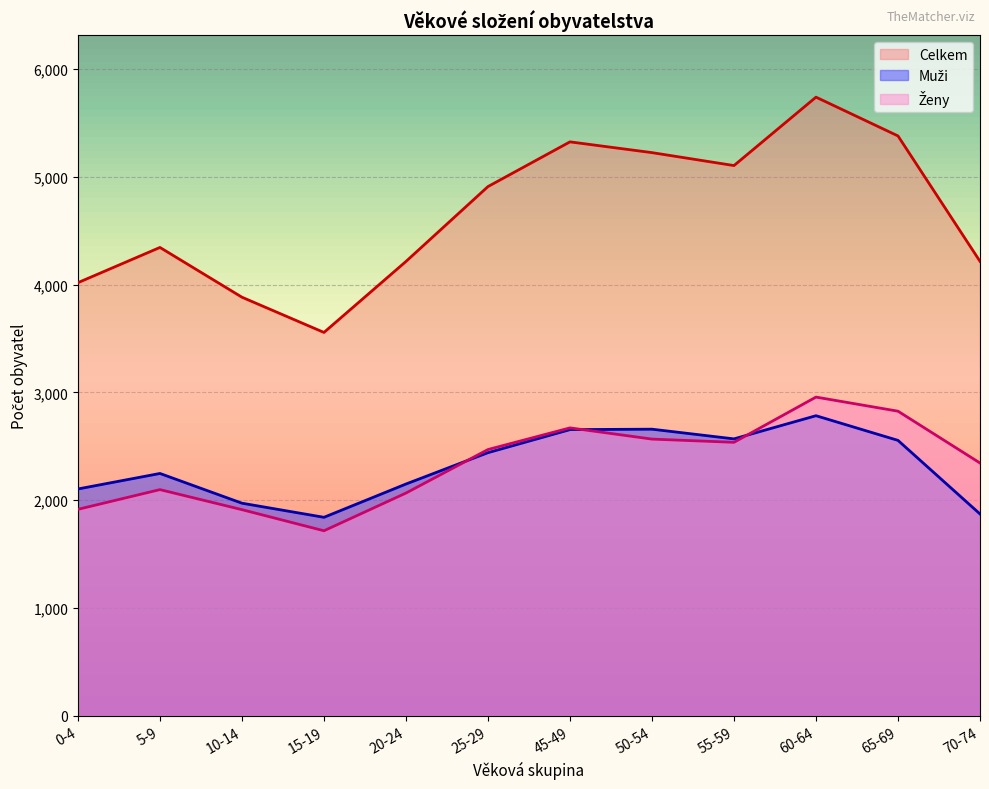

What is the average value of the Celkem series?

4661